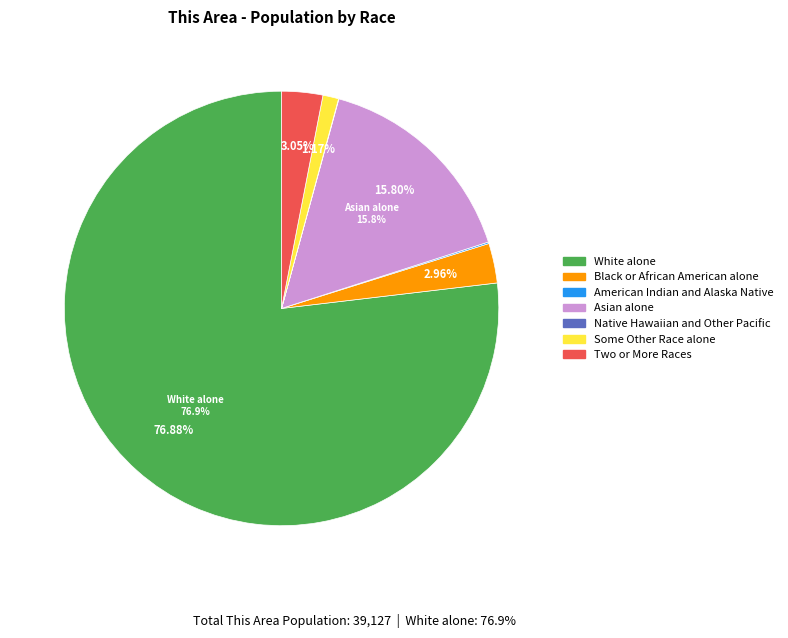

Combined, what portion of the pie is White alone and Two or More Races?

79.9%